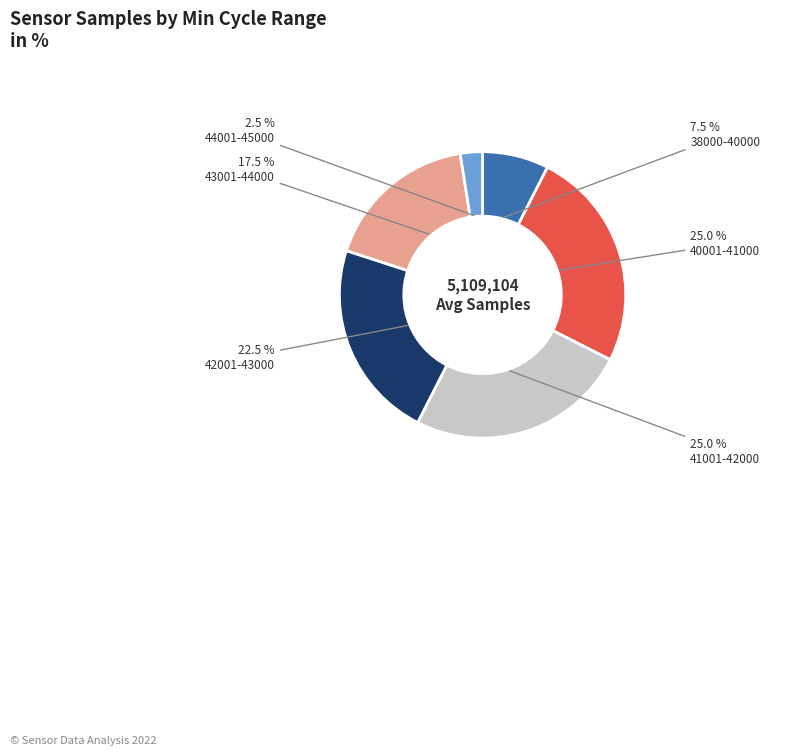

What is the ratio of the value at 40001-41000 to the value at 42001-43000?

1.1